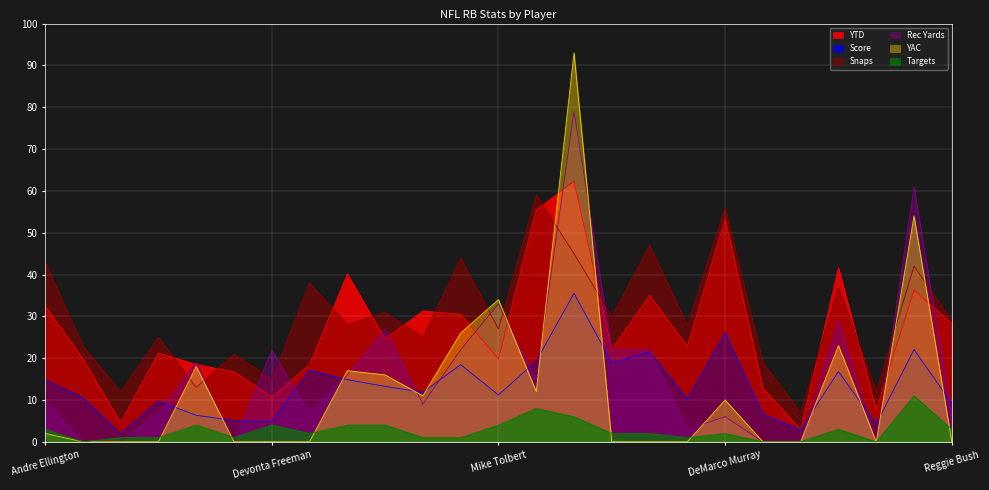

What is the label of the 2nd point from the right?

Joique Bell